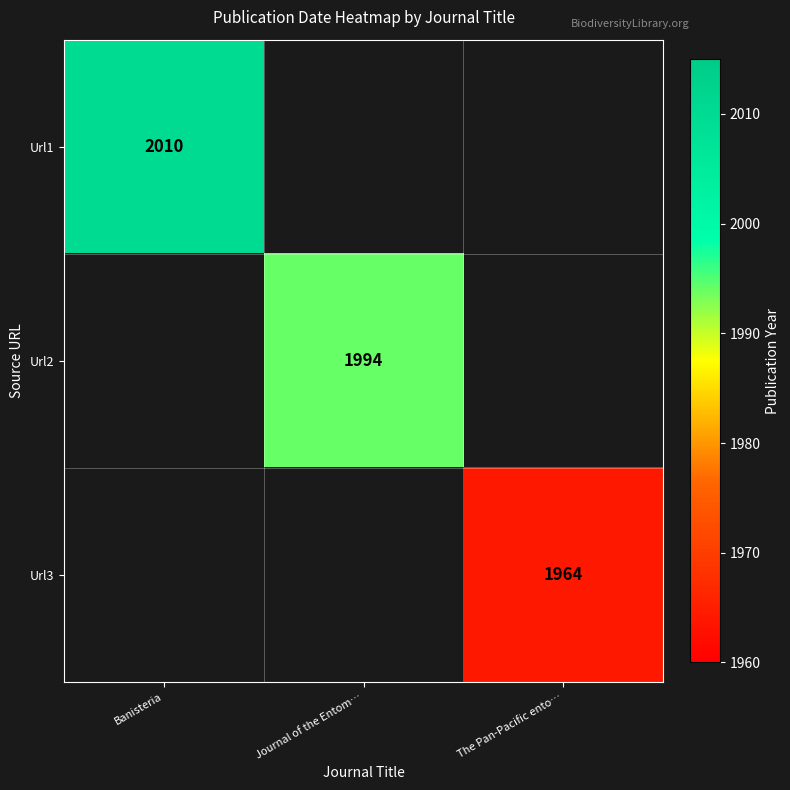

Count the number of categories in the chart.

3